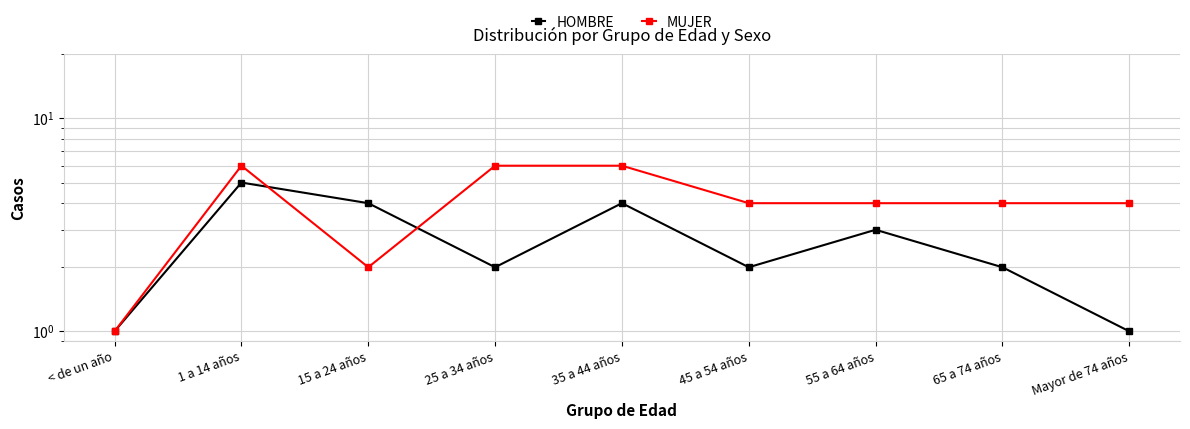

What is the total value across all series at < de un año?

2